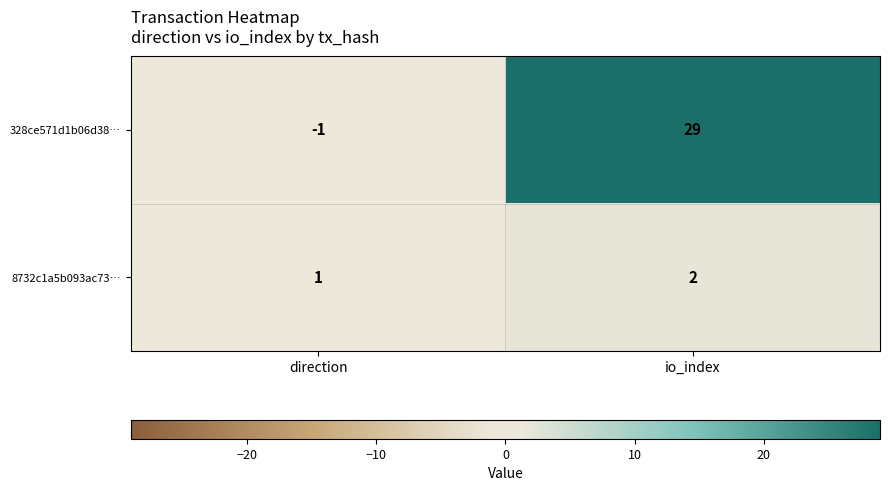

Which series has the widest spread of values?

328ce571d1b06d38…